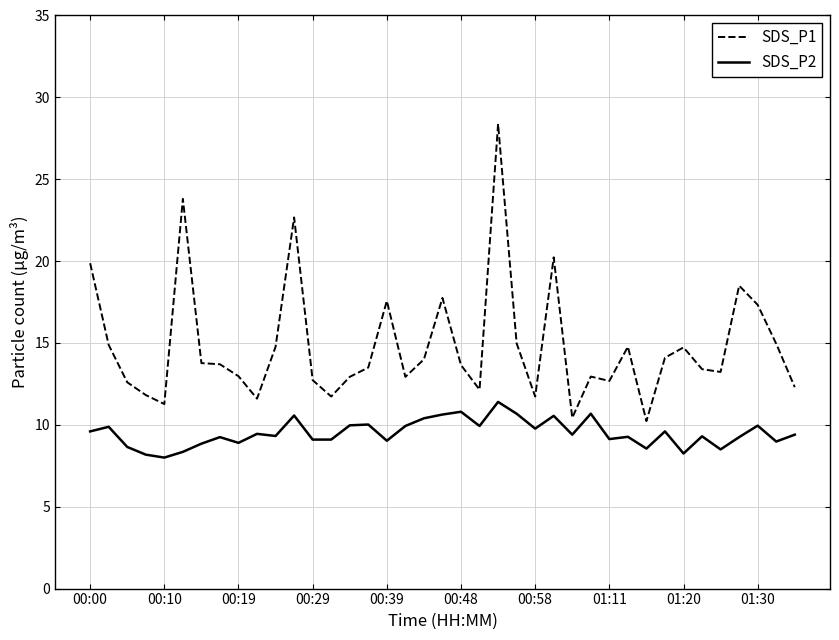

True or false: SDS_P2 and SDS_P1 intersect in this chart.

False